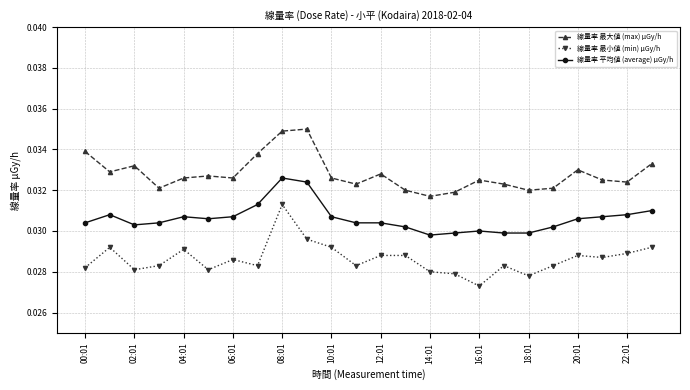

True or false: 線量率 平均値 (average) μGy/h and 線量率 最小値 (min) μGy/h cross at least once.

False